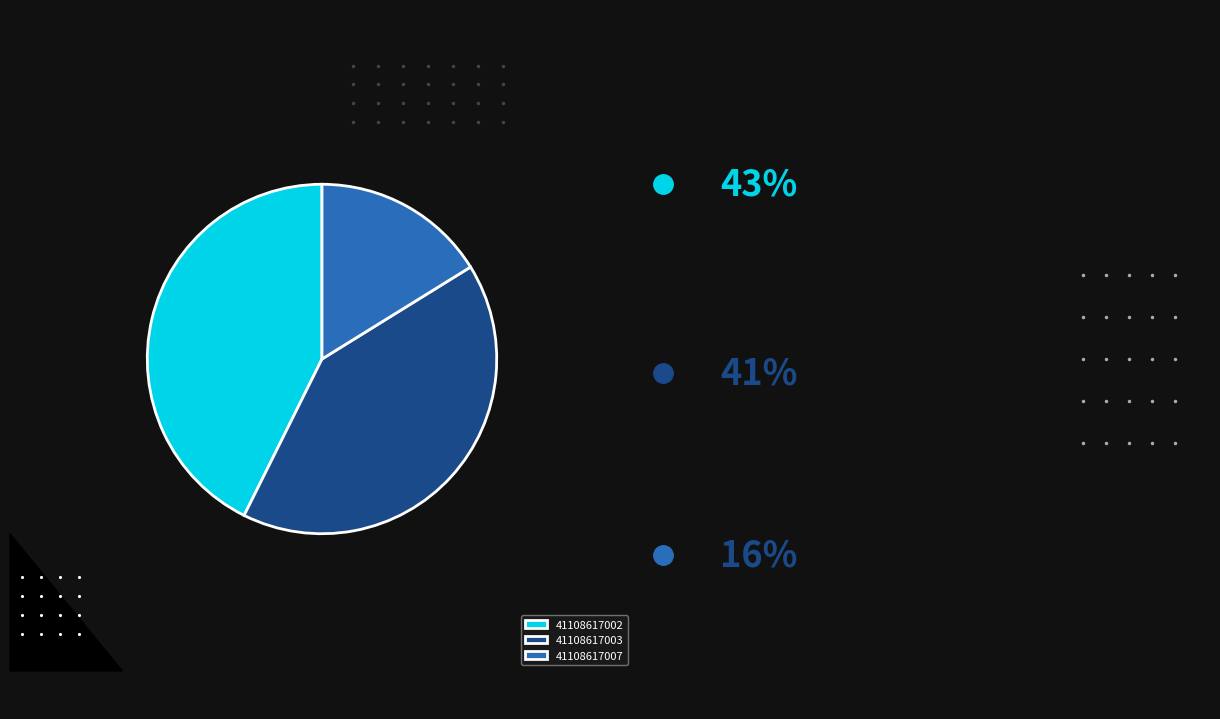

Which slice is the largest?

41108617002